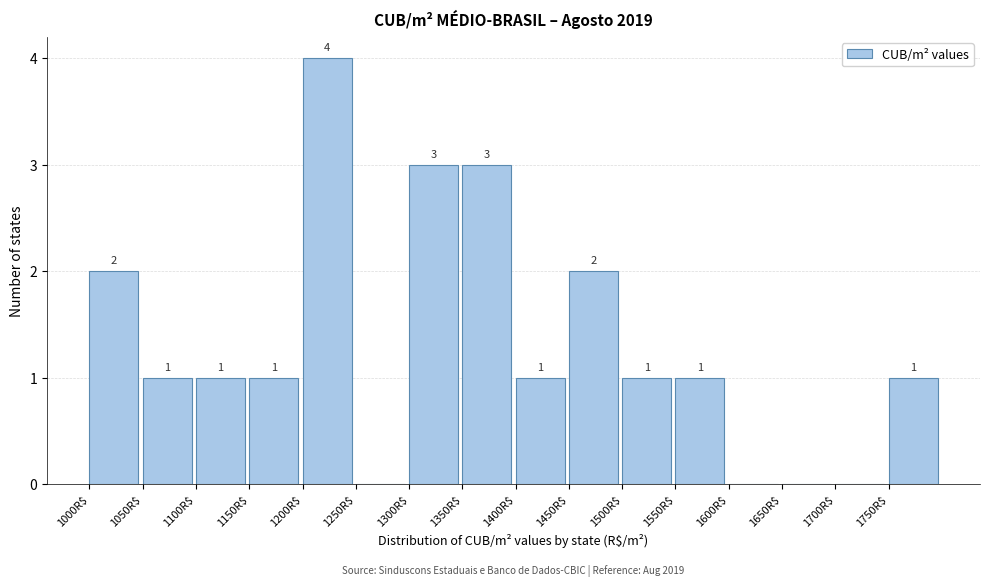

Over which range of the x-axis is the bar tallest?

1200 to 1250